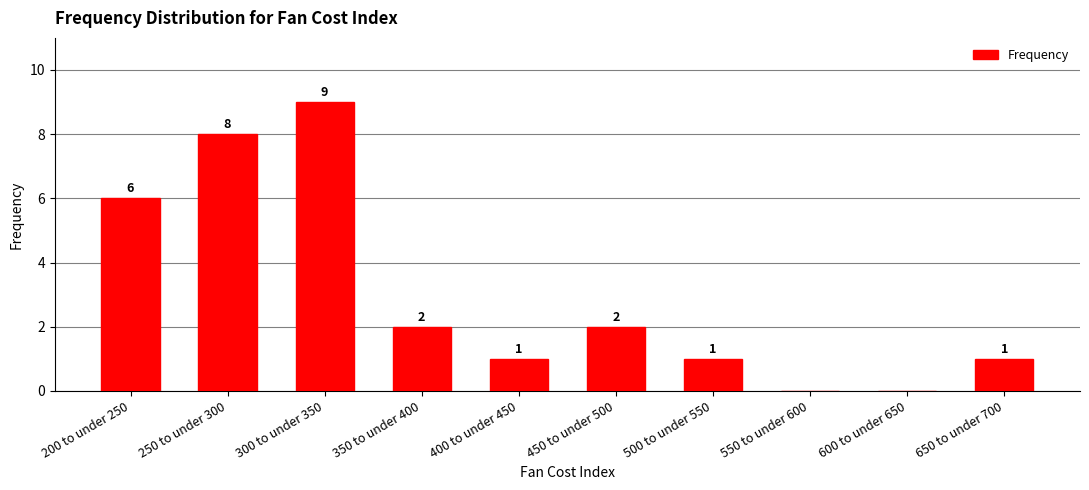

How many positive values are there?

8